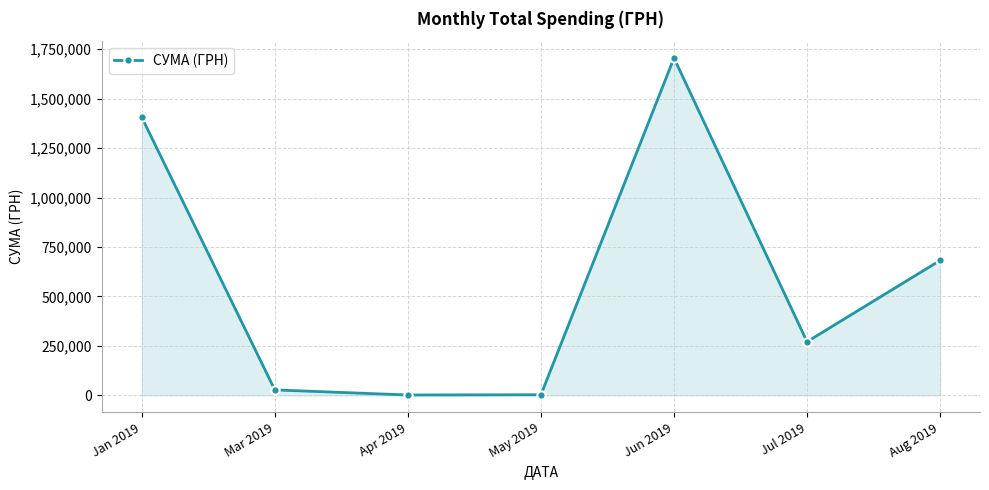

What is the sum of all values?

4097532.2